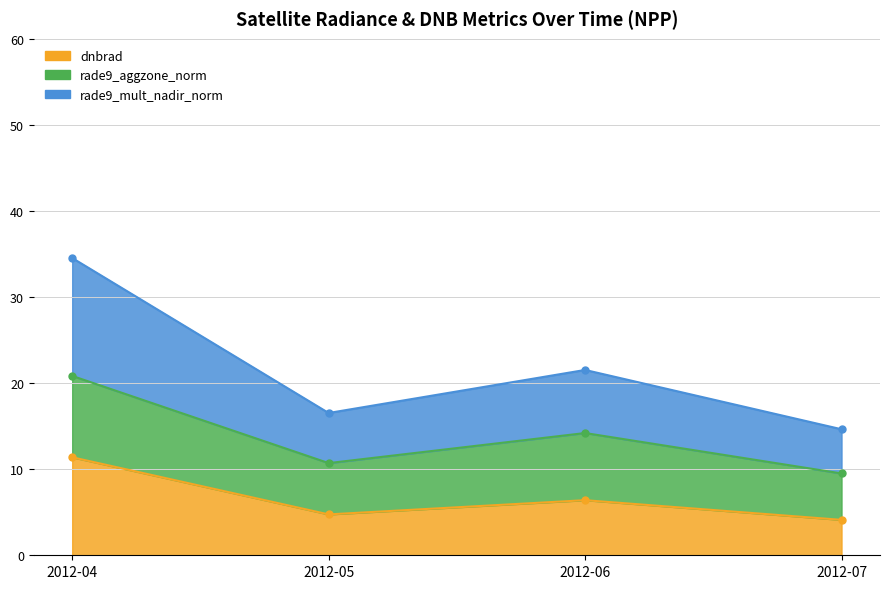

In dnbrad, how many points are lower than both neighbors (excluding endpoints)?

13